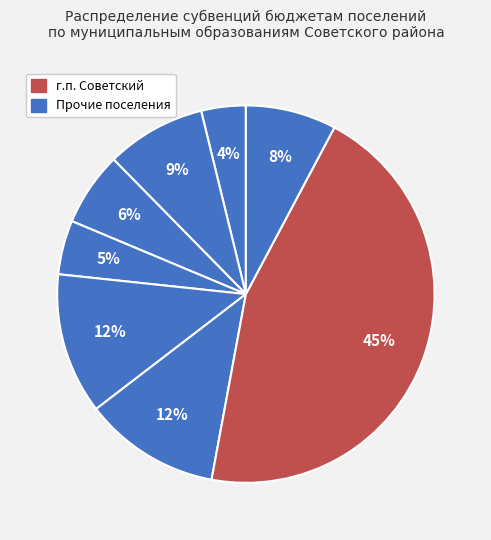

How many slices are in this pie chart?

8